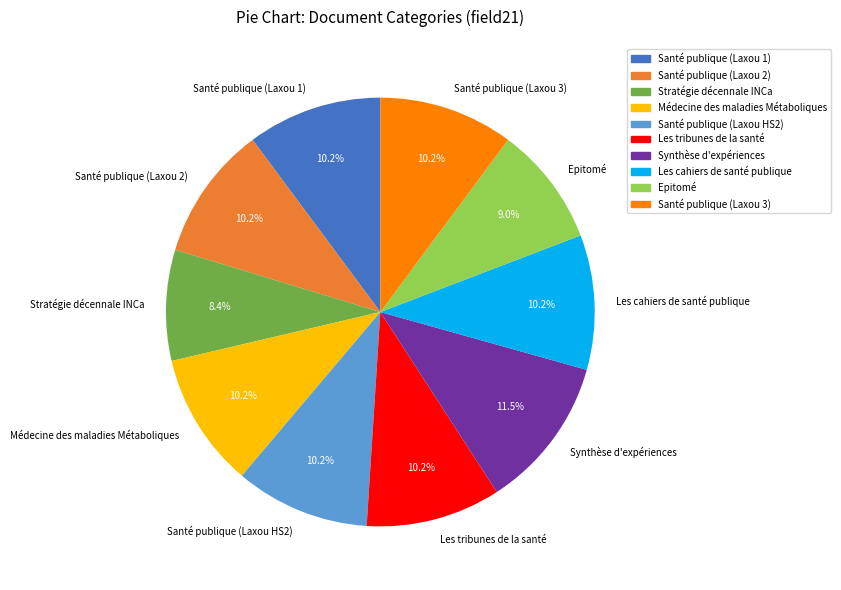

Combined, what portion of the pie is Stratégie décennale INCa and Santé publique (Laxou 2)?

18.5%